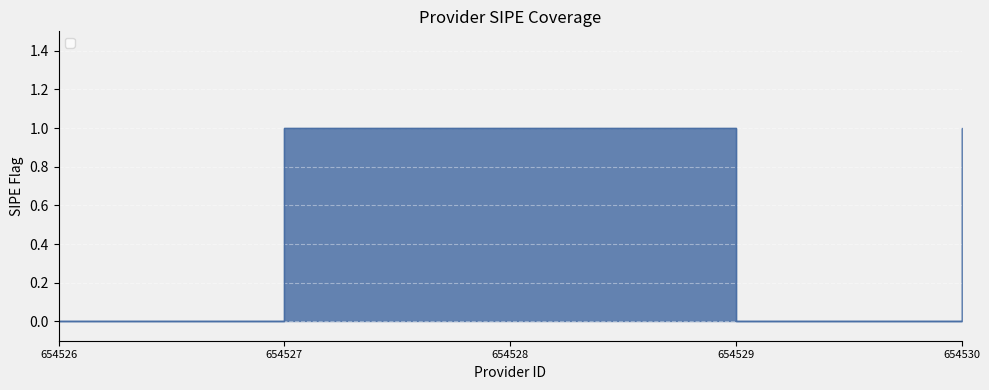

At which label is the value closest to 0?

654526